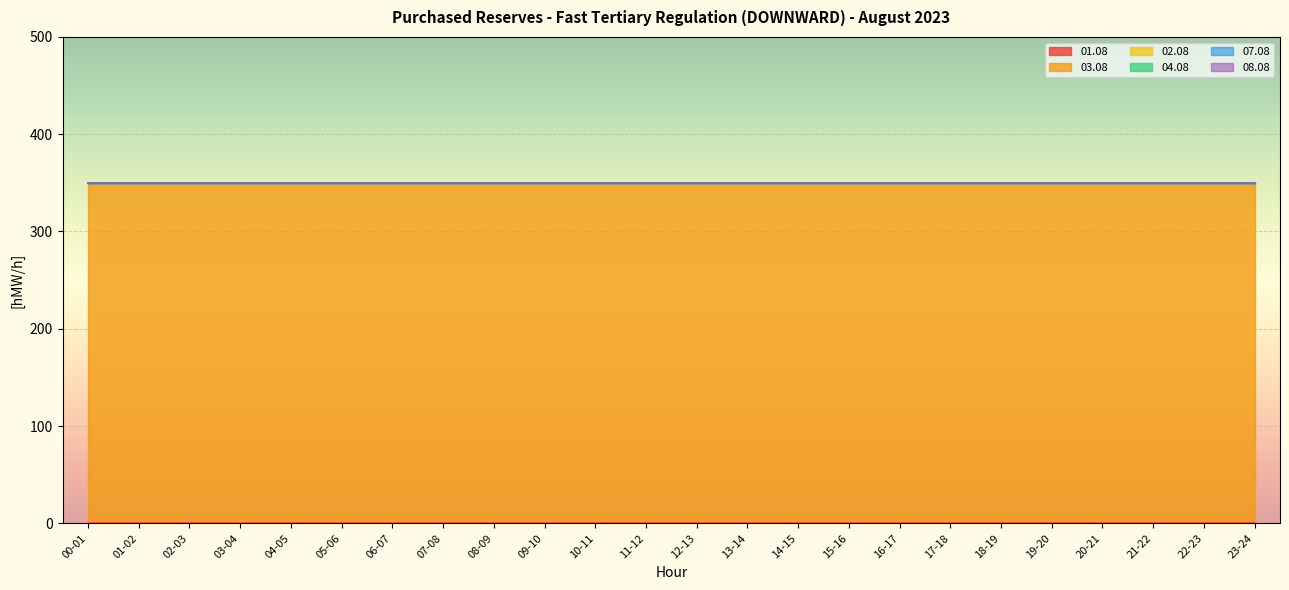

What are all the series names shown in the legend?

01.08, 03.08, 02.08, 04.08, 07.08, 08.08